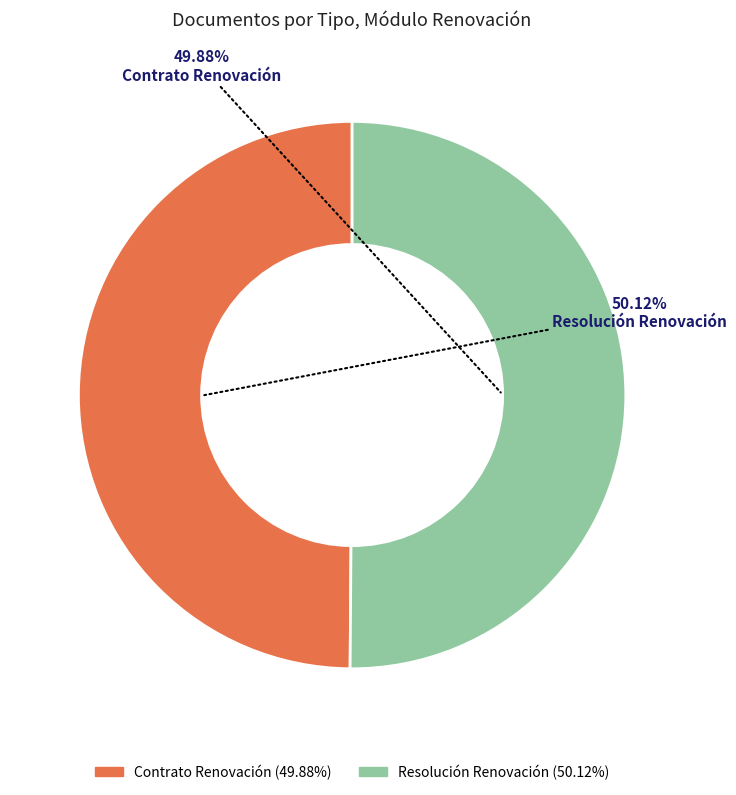

Does any single category account for the majority?

Yes